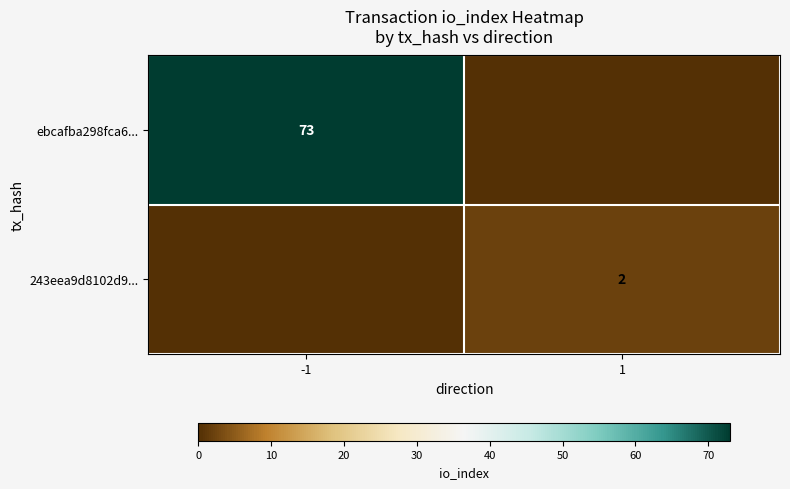

True or false: 243eea9d8102d9... has a value of 1 at 1.

False